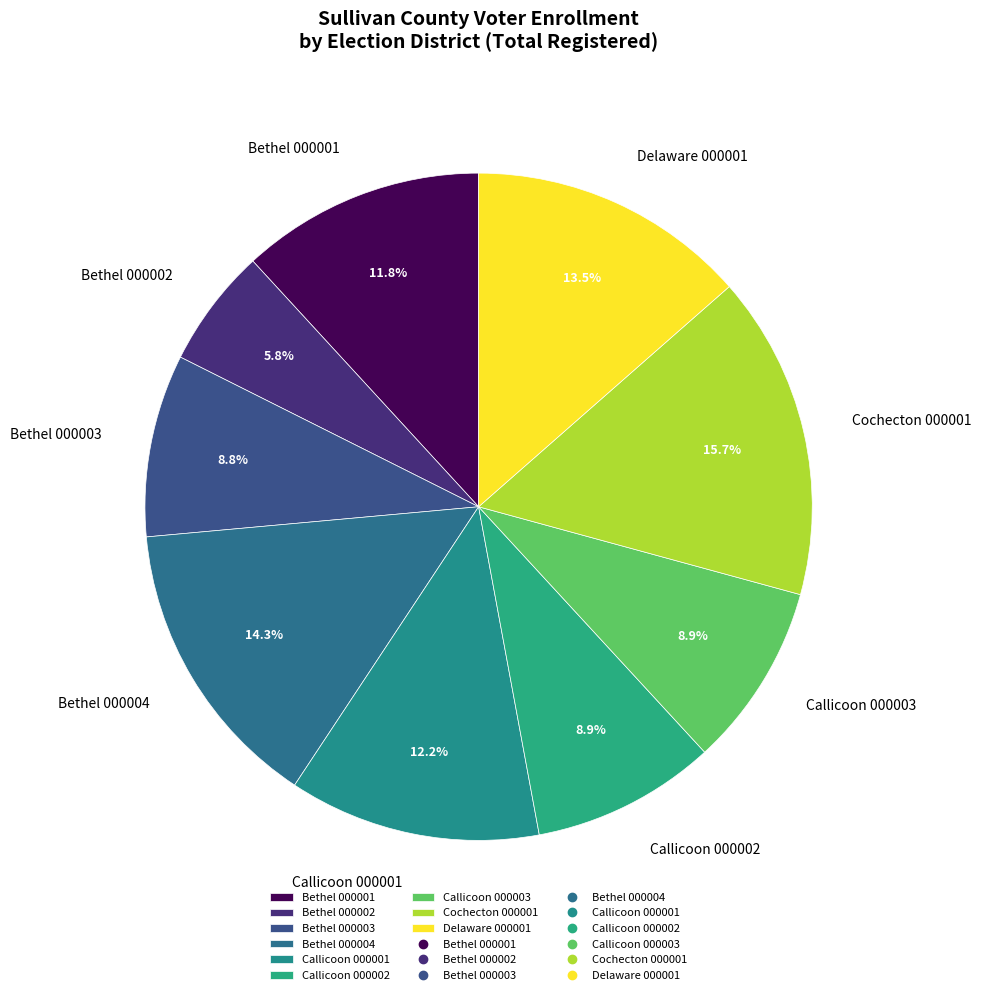

Which category has the biggest portion of the pie?

Cochecton 000001